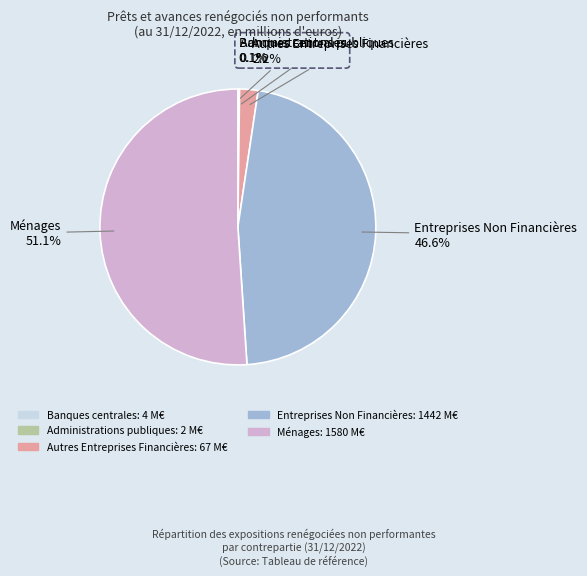

Do Ménages and Autres Entreprises Financières together represent more than half of the pie?

Yes